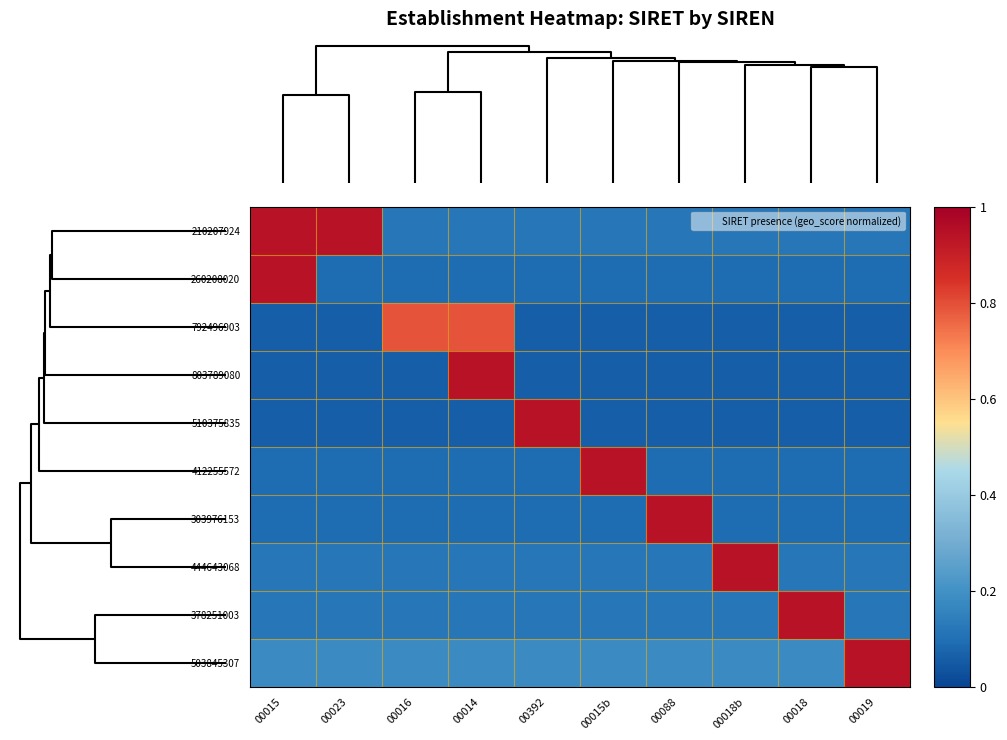

How many distinct data groups are displayed?

10